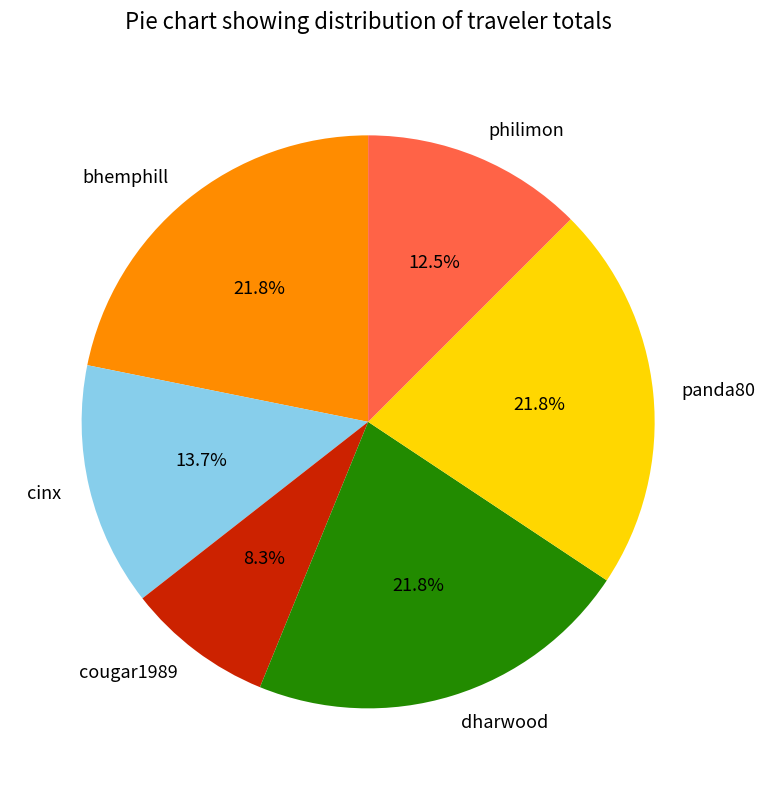

How much of the chart is everything except cinx?

86.3%